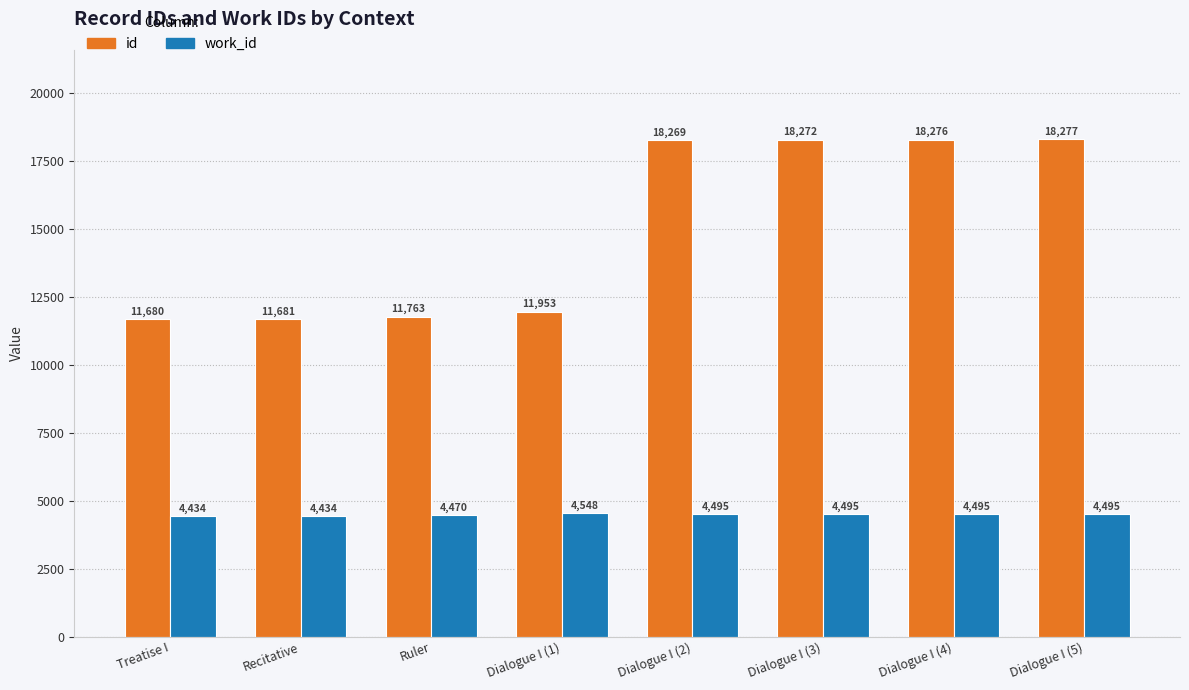

Read the work_id value at Treatise I, to the nearest 10.

4430